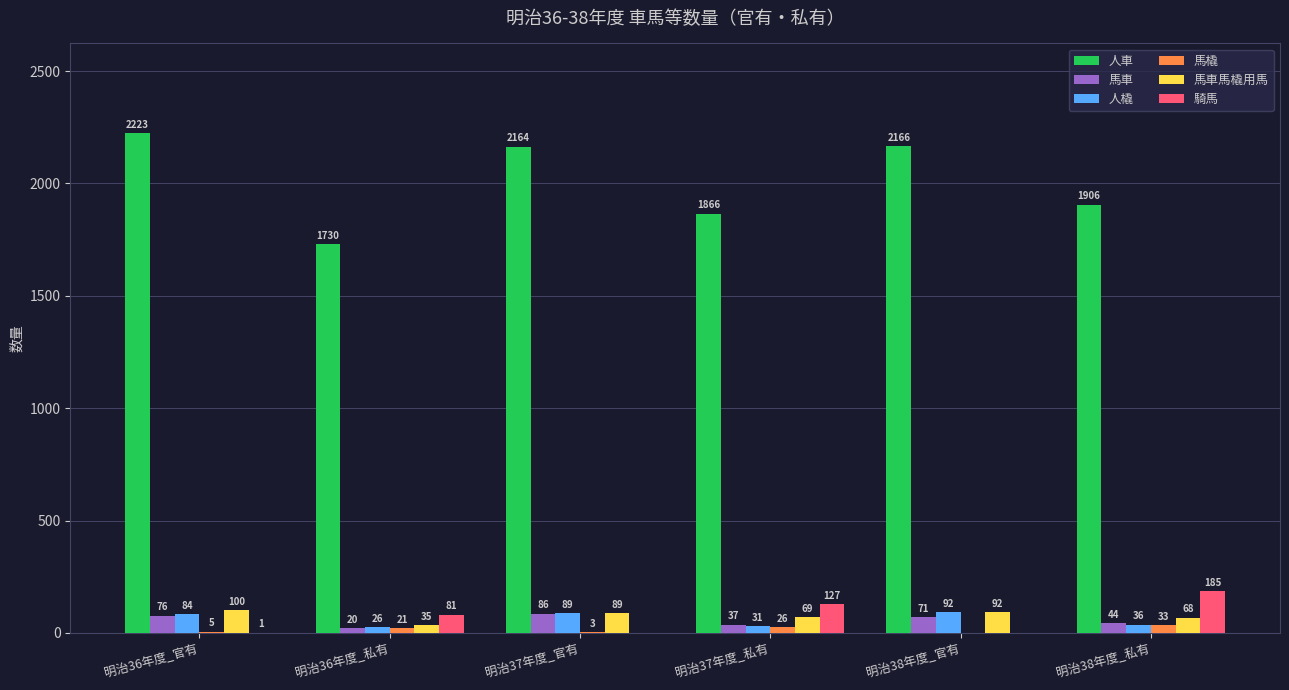

What is the maximum value shown in the chart?

2223